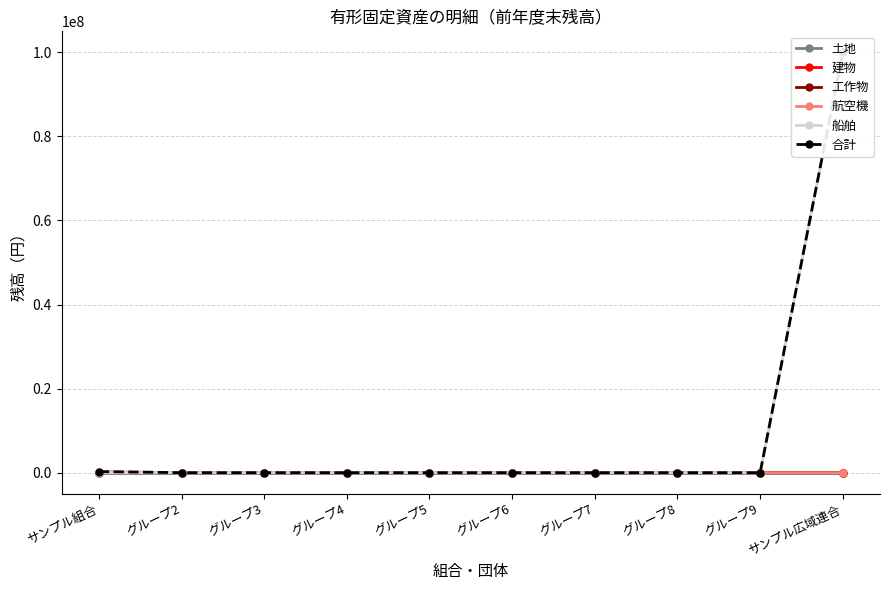

Reading left to right, list all the values displayed in this chart.

土地: サンプル組合=0	グループ2=0	グループ3=0	グループ4=0	グループ5=0	グループ6=0	グループ7=0	グループ8=0	グループ9=0	サンプル広域連合=0
建物: サンプル組合=389	グループ2=0	グループ3=0	グループ4=0	グループ5=0	グループ6=0	グループ7=0	グループ8=0	グループ9=0	サンプル広域連合=0
工作物: サンプル組合=4000	グループ2=0	グループ3=0	グループ4=0	グループ5=0	グループ6=0	グループ7=0	グループ8=0	グループ9=0	サンプル広域連合=0
航空機: サンプル組合=250000	グループ2=0	グループ3=0	グループ4=0	グループ5=0	グループ6=0	グループ7=0	グループ8=0	グループ9=0	サンプル広域連合=0
船舶: サンプル組合=0	グループ2=0	グループ3=0	グループ4=0	グループ5=0	グループ6=0	グループ7=0	グループ8=0	グループ9=0	サンプル広域連合=100000000
合計: サンプル組合=254389	グループ2=0	グループ3=0	グループ4=0	グループ5=0	グループ6=0	グループ7=0	グループ8=0	グループ9=0	サンプル広域連合=100010000